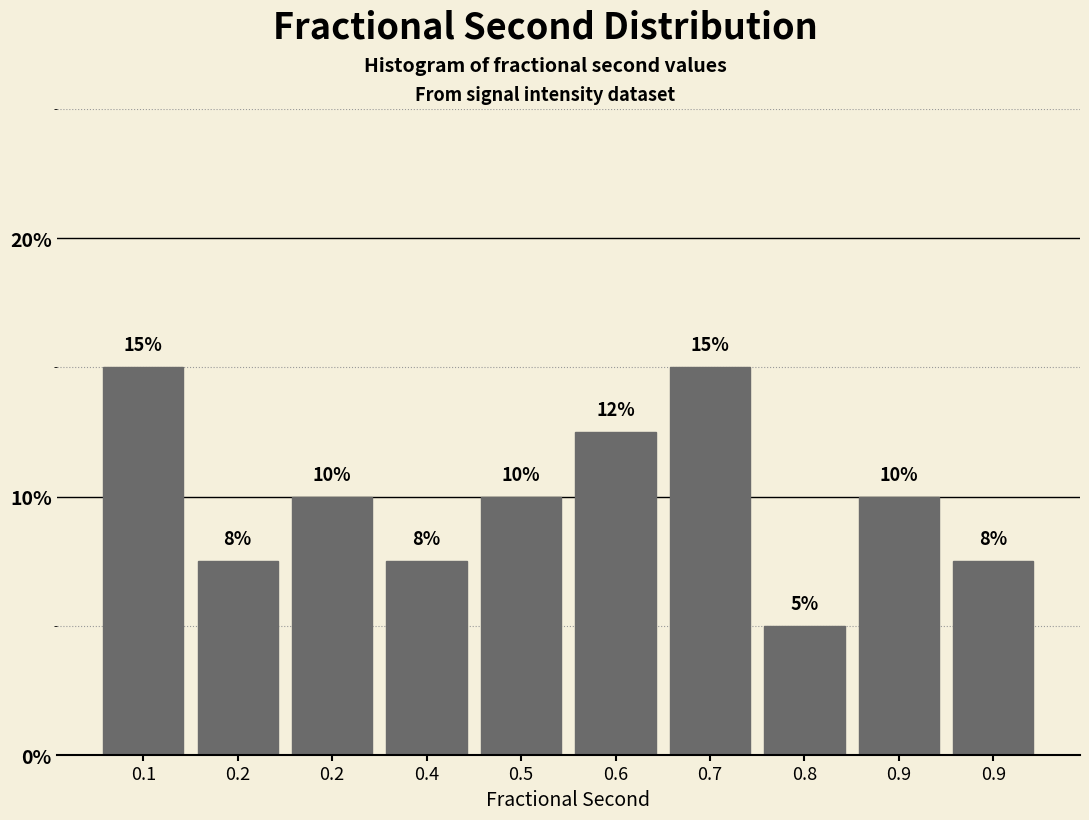

How many values are below 10?

4